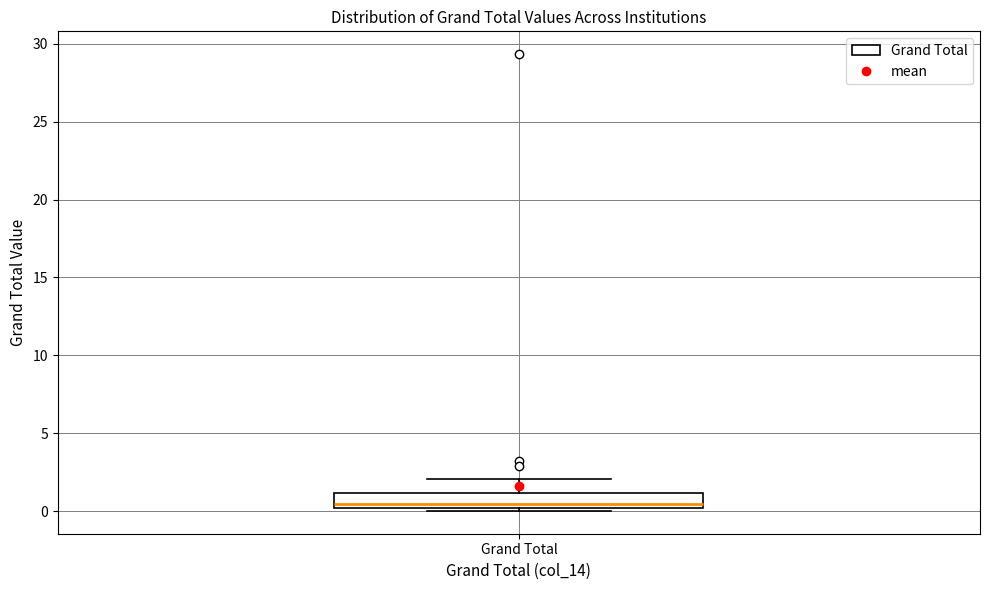

Read this box plot against the y-axis: the position of the median line, the range covered by the box, and the ends of both whiskers. The values are not printed on the chart, so give them approximately, as read against the axis.

median 0.5, box 0.0 to 1.0, whiskers 0.0 (just below the box's lower edge) to 2.0